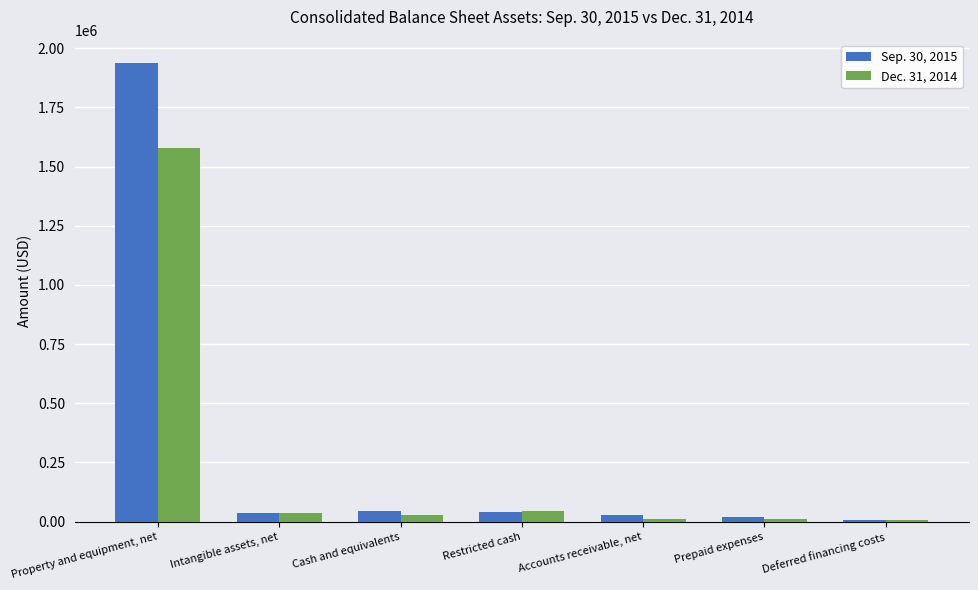

What is the sum of the Sep. 30, 2015 values at Deferred financing costs and Restricted cash?

49513